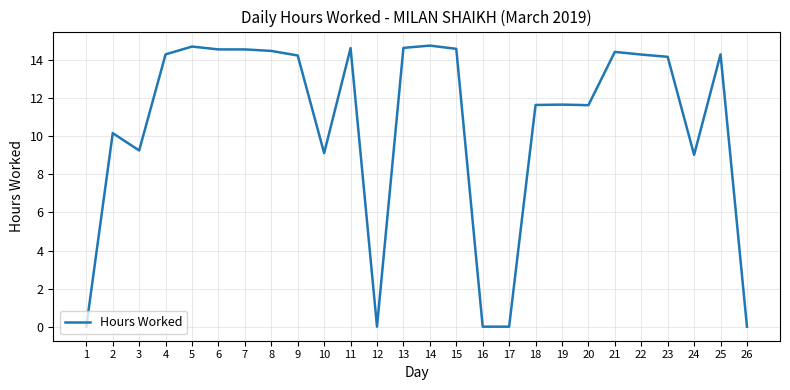

Which has a higher value, 5 or 25?

5